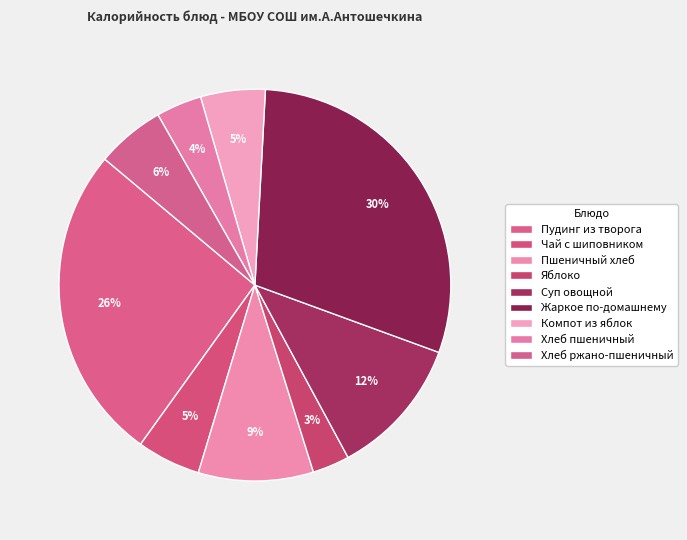

How many slices are in this pie chart?

9